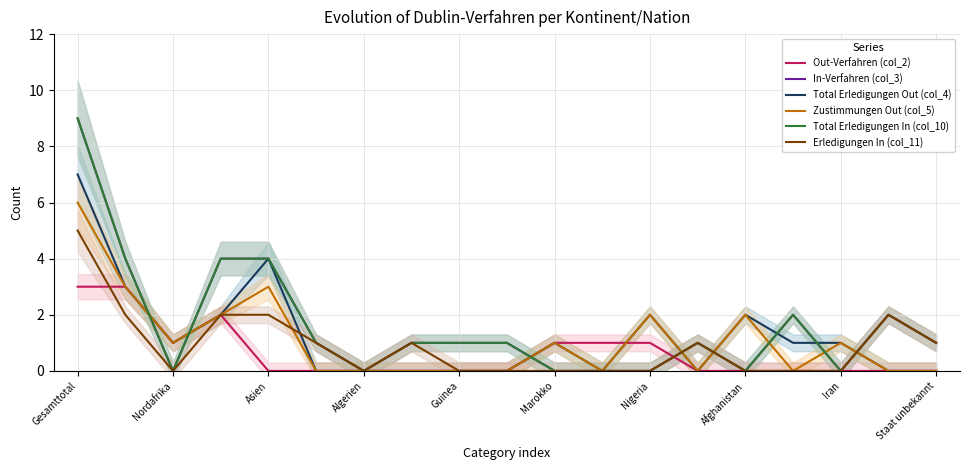

Count the Zustimmungen Out (col_5) values in the range 0 to 2.

16